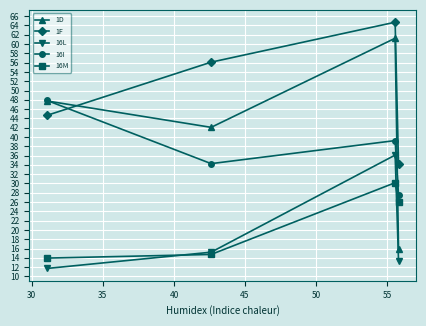

At how many categories does at least one series exceed 31?

4